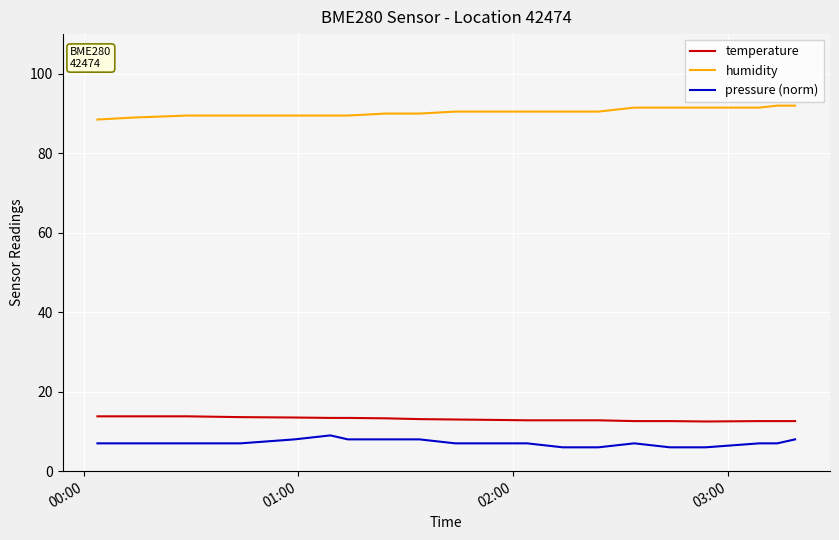

True or false: temperature and pressure (norm) cross at least once.

False